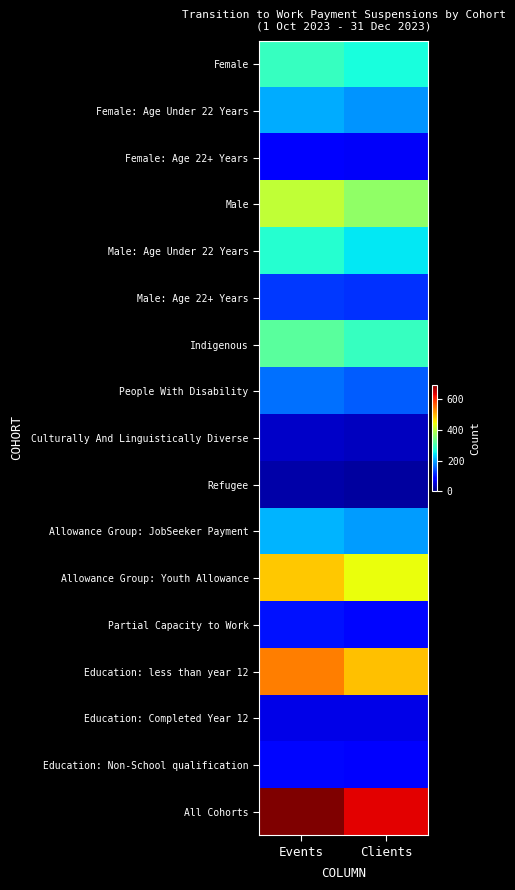

Reading left to right, list all the values displayed in this chart.

Female: Events=290	Clients=265
Female: Age Under 22 Years: Events=205	Clients=190
Female: Age 22+ Years: Events=85	Clients=75
Male: Events=405	Clients=365
Male: Age Under 22 Years: Events=275	Clients=245
Male: Age 22+ Years: Events=125	Clients=120
Indigenous: Events=320	Clients=290
People With Disability: Events=165	Clients=150
Culturally And Linguistically Diverse: Events=45	Clients=40
Refugee: Events=25	Clients=20
Allowance Group: JobSeeker Payment: Events=210	Clients=195
Allowance Group: Youth Allowance: Events=485	Clients=440
Partial Capacity to Work: Events=100	Clients=90
Education: less than year 12: Events=540	Clients=490
Education: Completed Year 12: Events=65	Clients=65
Education: Non-School qualification: Events=90	Clients=80
All Cohorts: Events=695	Clients=635